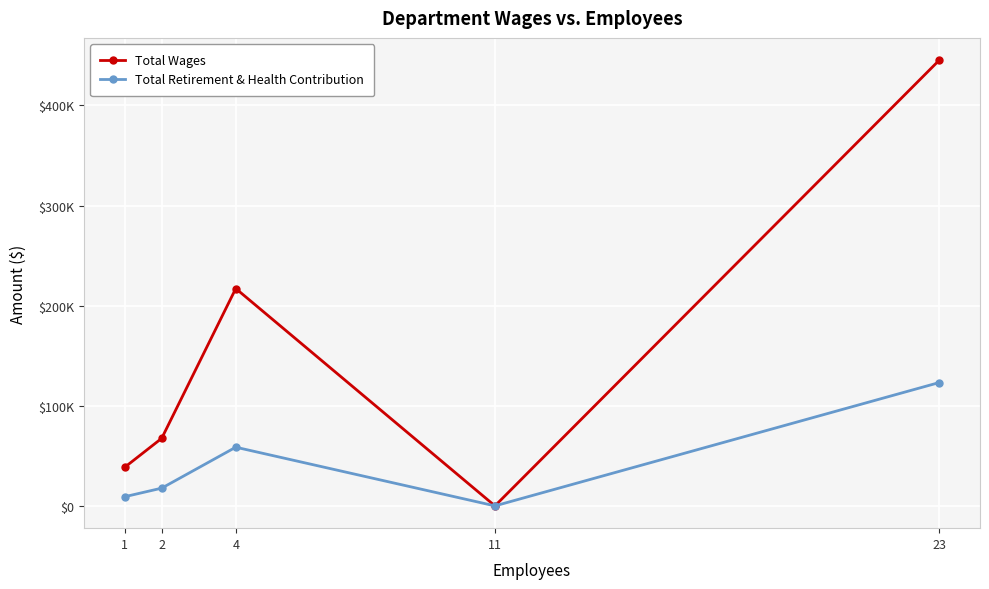

What are all the series names shown in the legend?

Total Wages, Total Retirement & Health Contribution